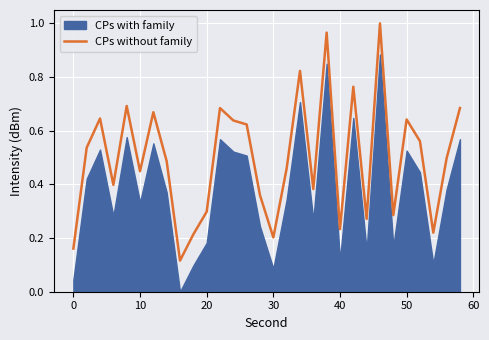

True or false: there are more than 1 points higher than both neighbors.

True